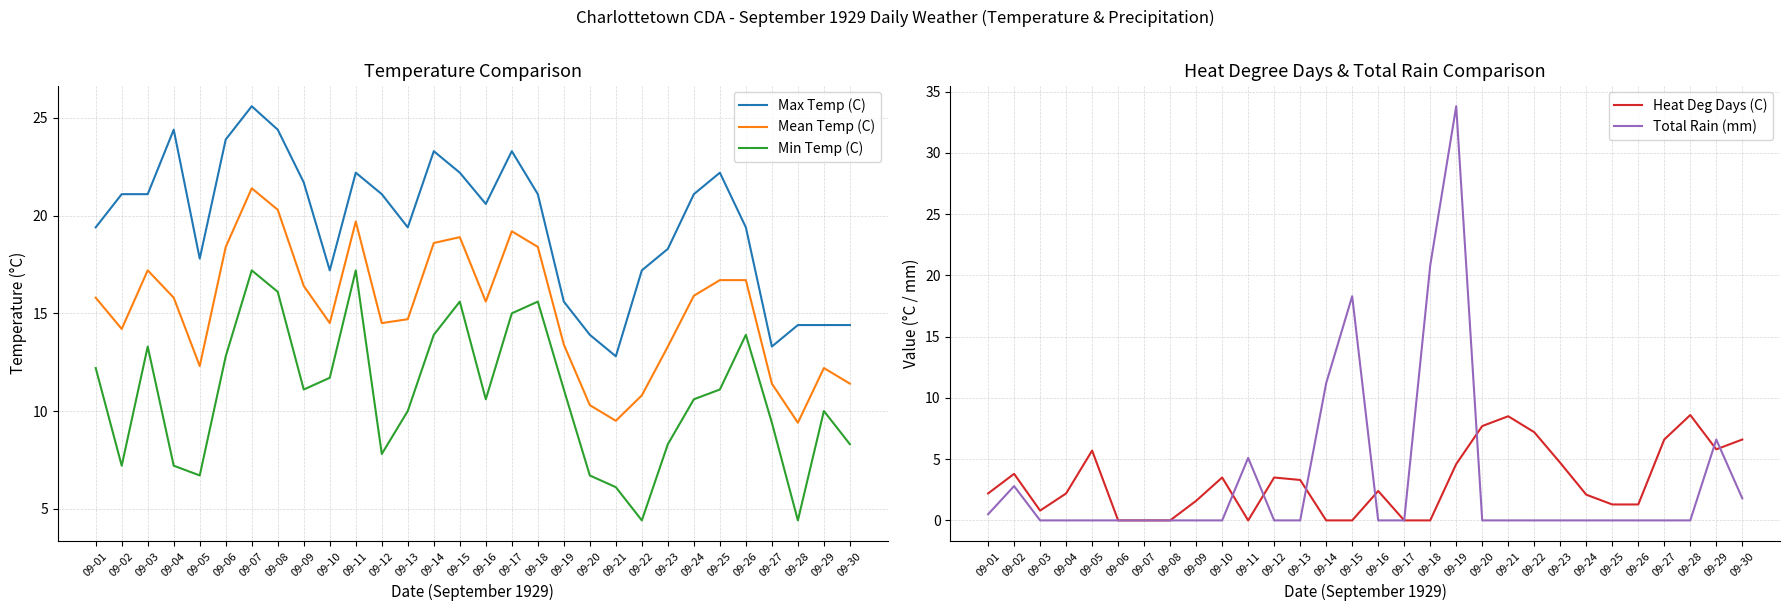

What is the value of the Mean Temp (C) point at the 23rd from the left?

13.3